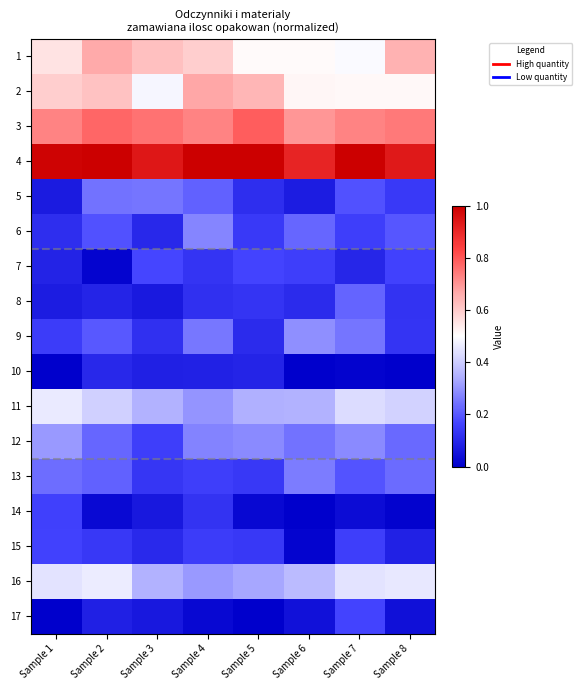

List the series in order of their peak value, highest first.

4, 3, 2, 1, 16, 11, 12, 9, 6, 13, 5, 8, 7, 17, 15, 14, 10